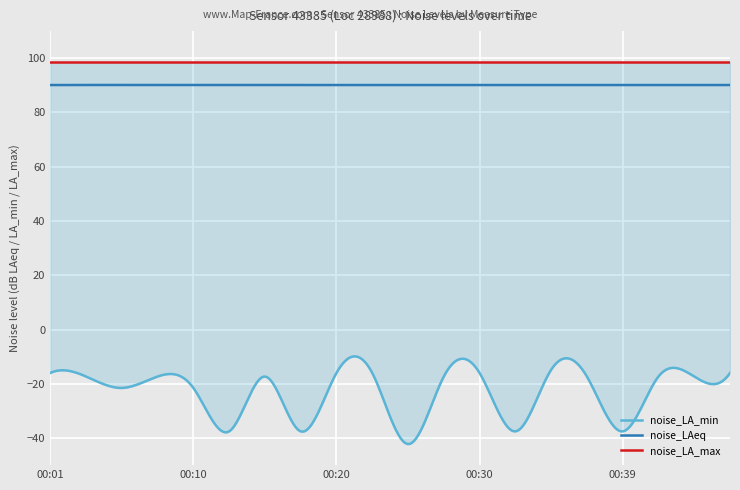

Reading left to right, transcribe all the data shown in this chart.

noise_LA_min: 00:01=-16.0	00:03=-17.3	00:05=-21.5	00:08=-17.3	00:10=-21.5	00:13=-37.6	00:15=-17.3	00:18=-37.6	00:20=-16.0	00:22=-16.0	00:25=-42.2	00:27=-17.3	00:30=-16.0	00:32=-37.6	00:35=-14.8	00:37=-17.3	00:39=-37.6	00:42=-17.3	00:44=-17.3	00:47=-16.0
noise_LAeq: 00:01=90.1	00:03=90.1	00:05=90.1	00:08=90.1	00:10=90.1	00:13=90.1	00:15=90.1	00:18=90.1	00:20=90.1	00:22=90.1	00:25=90.1	00:27=90.1	00:30=90.1	00:32=90.1	00:35=90.1	00:37=90.1	00:39=90.1	00:42=90.1	00:44=90.1	00:47=90.1
noise_LA_max: 00:01=98.6	00:03=98.6	00:05=98.6	00:08=98.6	00:10=98.6	00:13=98.6	00:15=98.6	00:18=98.6	00:20=98.6	00:22=98.6	00:25=98.6	00:27=98.6	00:30=98.6	00:32=98.6	00:35=98.6	00:37=98.6	00:39=98.6	00:42=98.6	00:44=98.6	00:47=98.6